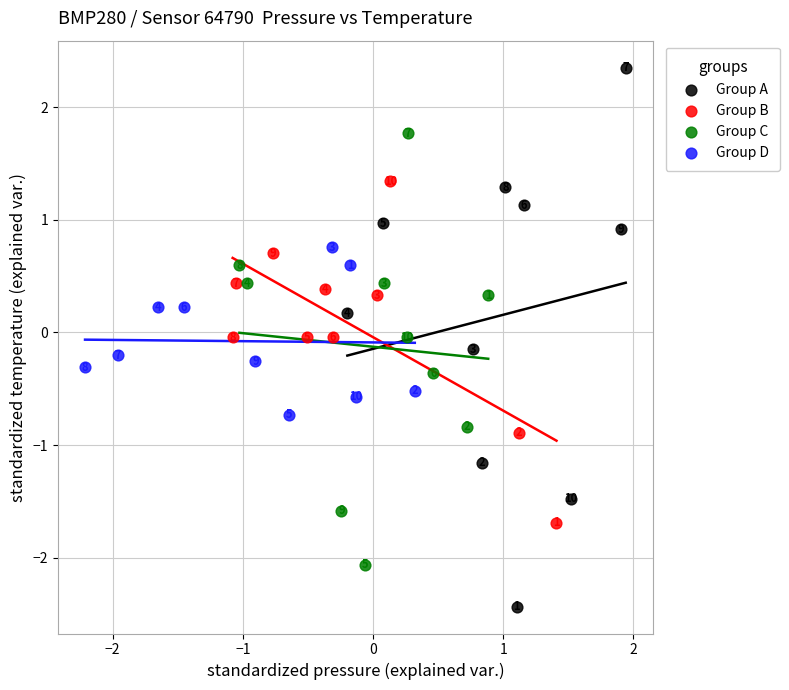

Which series reaches the minimum Y coordinate?

Group A